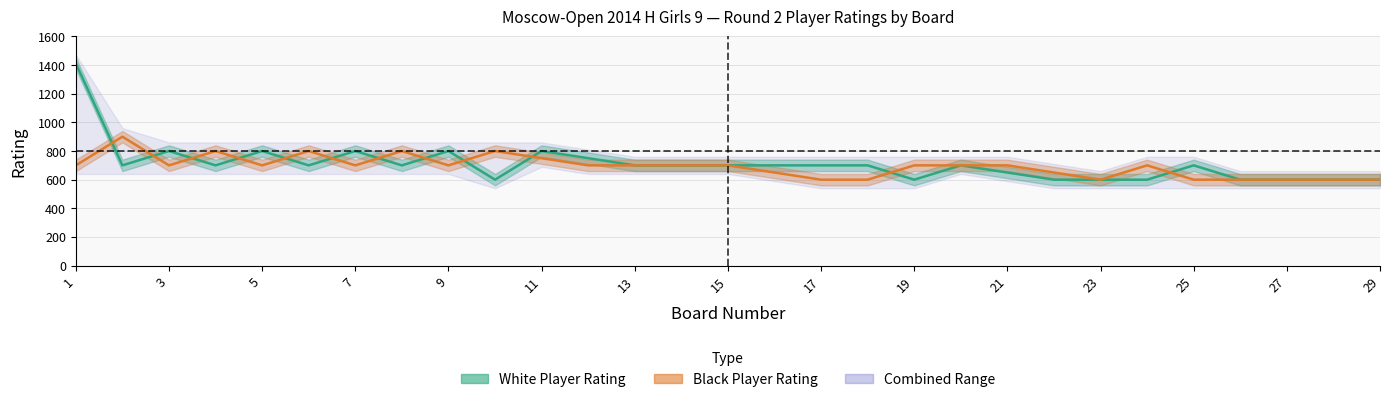

Which series has the largest total across all categories?

rating_white